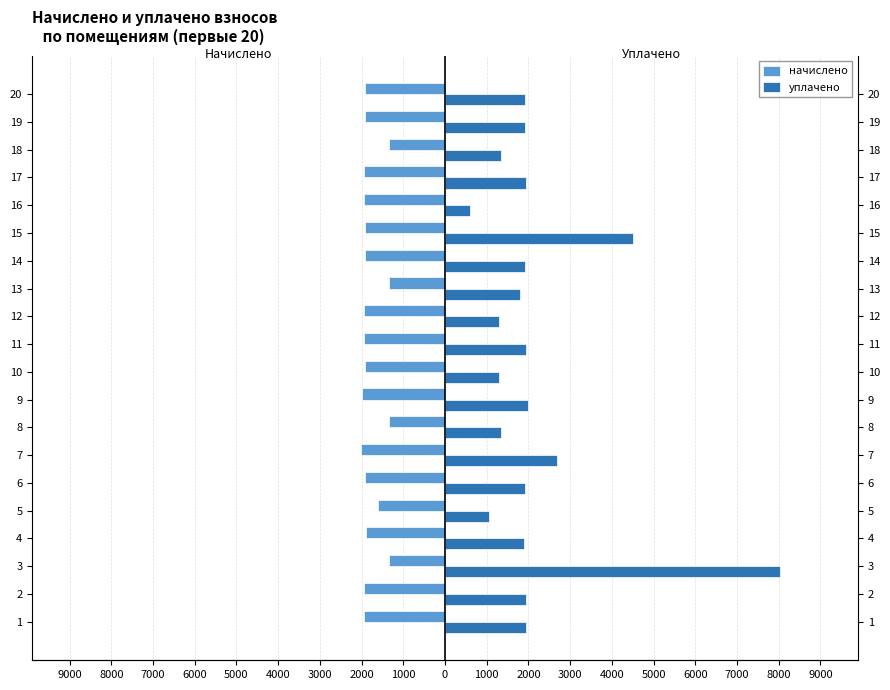

Are the bars grouped side by side (vs. stacked)?

Yes